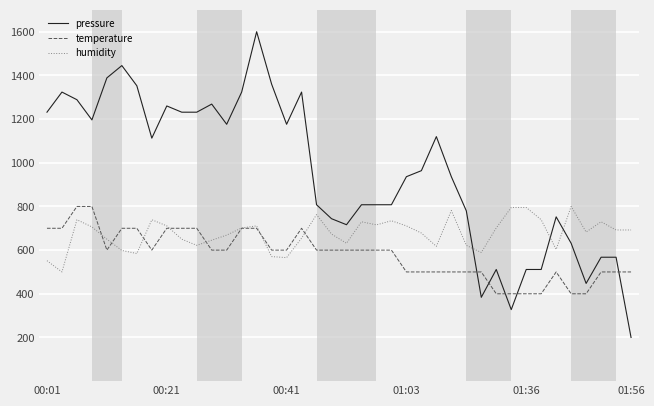

What is the maximum value for temperature?

800.0